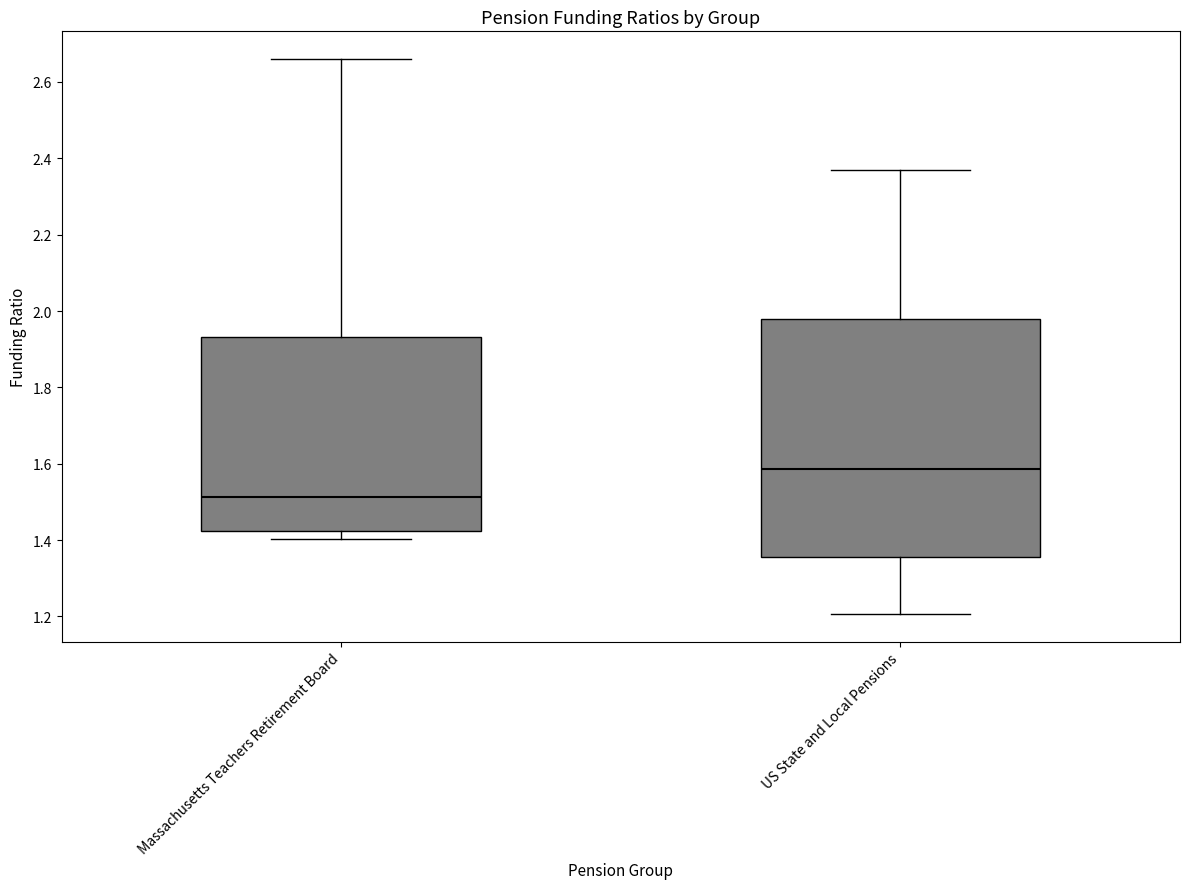

Where is the lower edge of the box for US State and Local Pensions on the y-axis? The values are not printed on the chart, so give them approximately, as read against the axis.

1.36